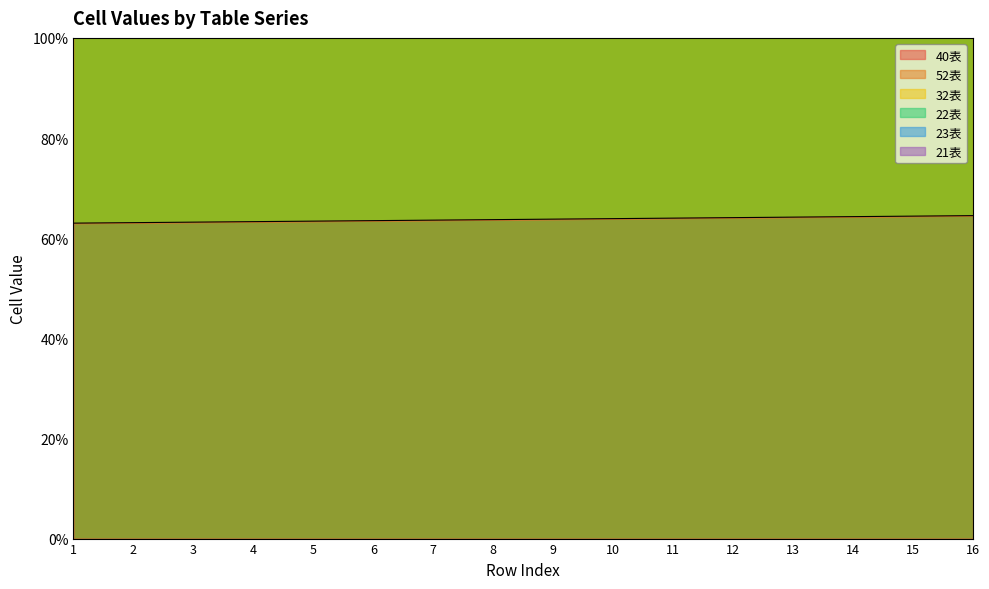

True or false: 32表 has more than 2 interior local peaks.

False